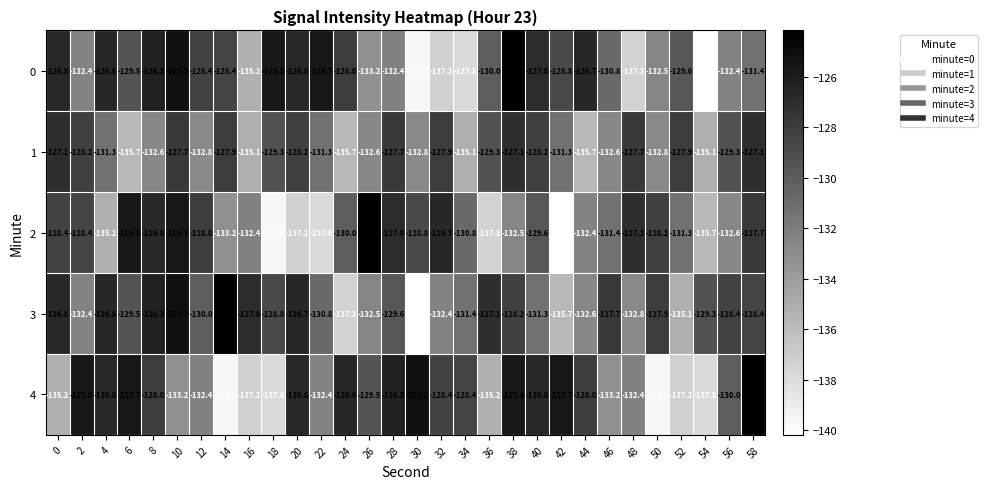

What value does the 4 series have at 32?

-128.4